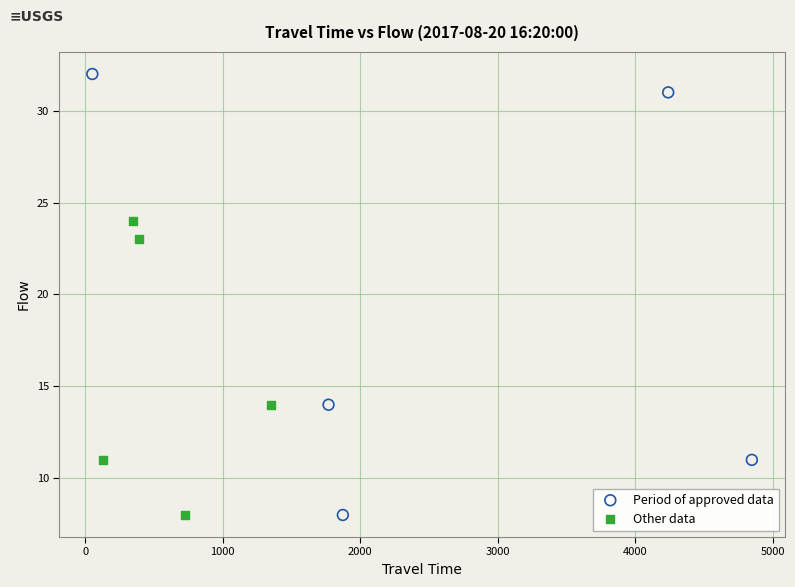

Which series has the widest spread of Y values?

Period of approved data